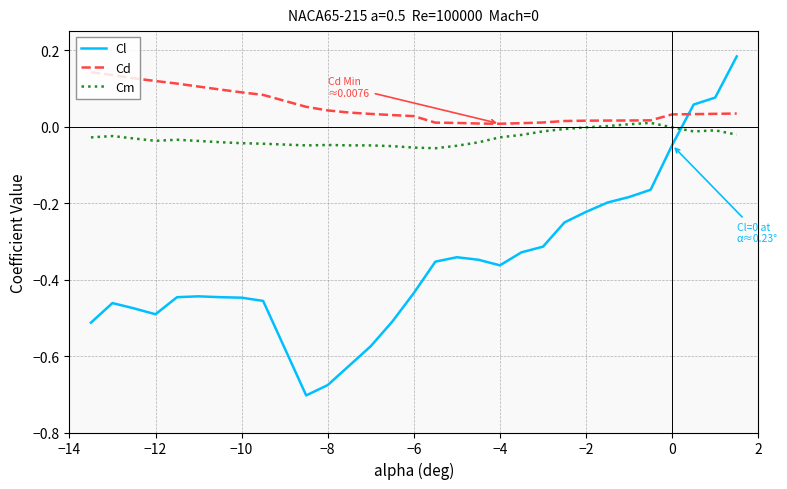

Rank the series by their maximum value, from lowest to highest.

Cm, Cd, Cl